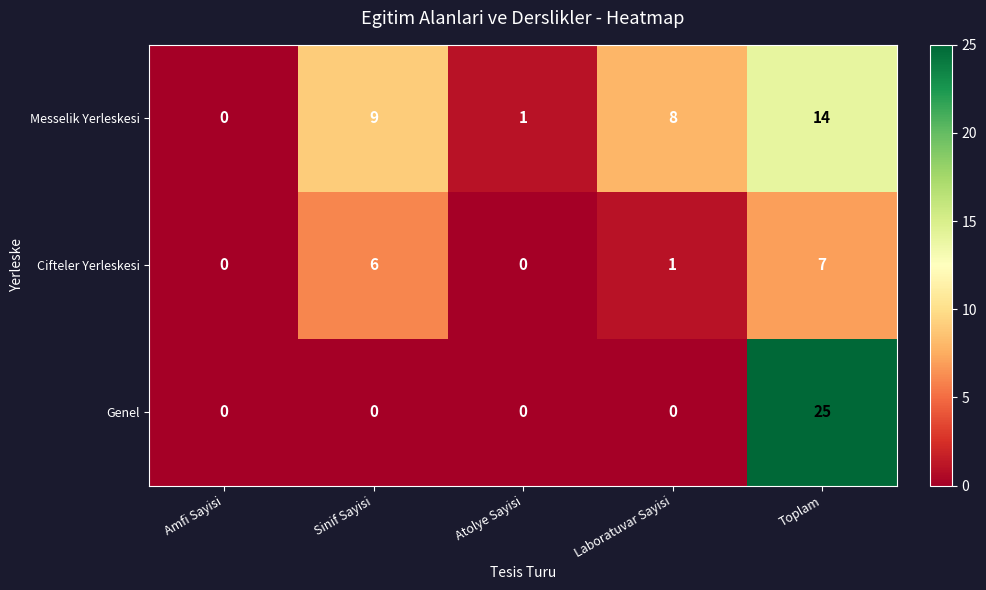

Which series has the largest range (max minus min)?

Genel